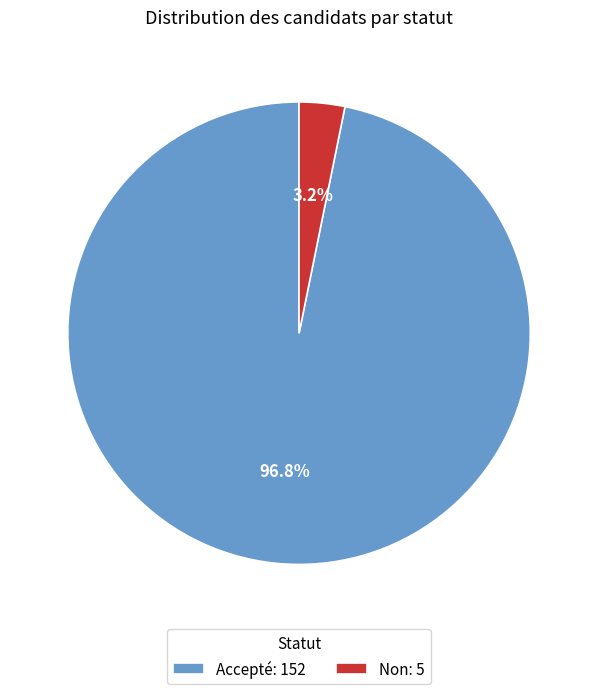

To the nearest percent, what portion does Non represent?

3%